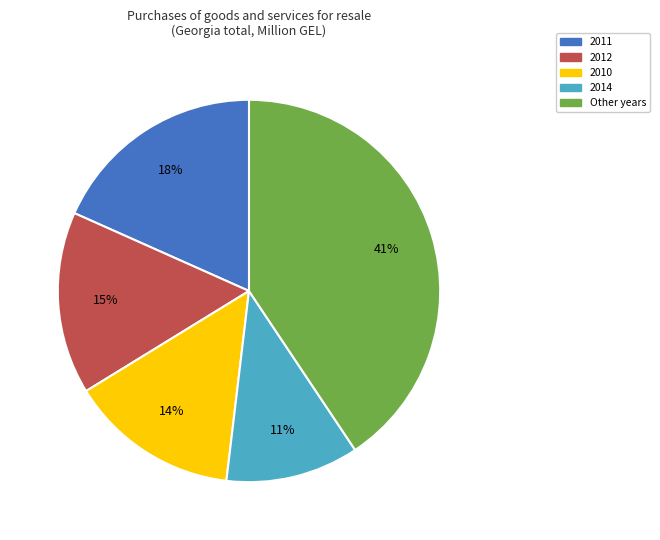

To the nearest percent, what is the average slice percentage?

20%